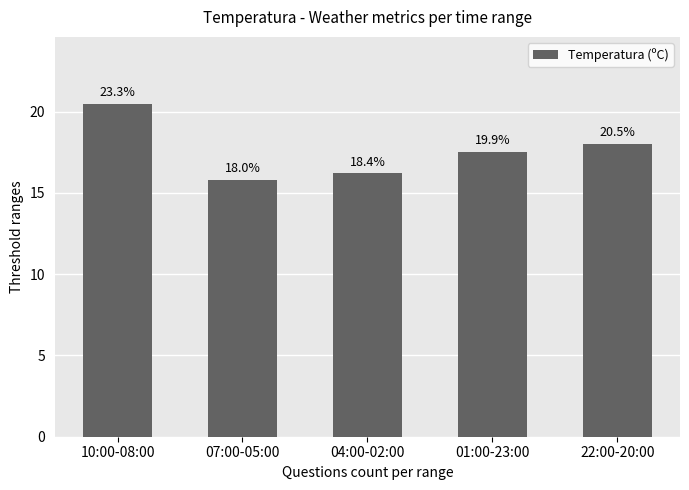

At which label does the data first exceed 17?

10:00-08:00